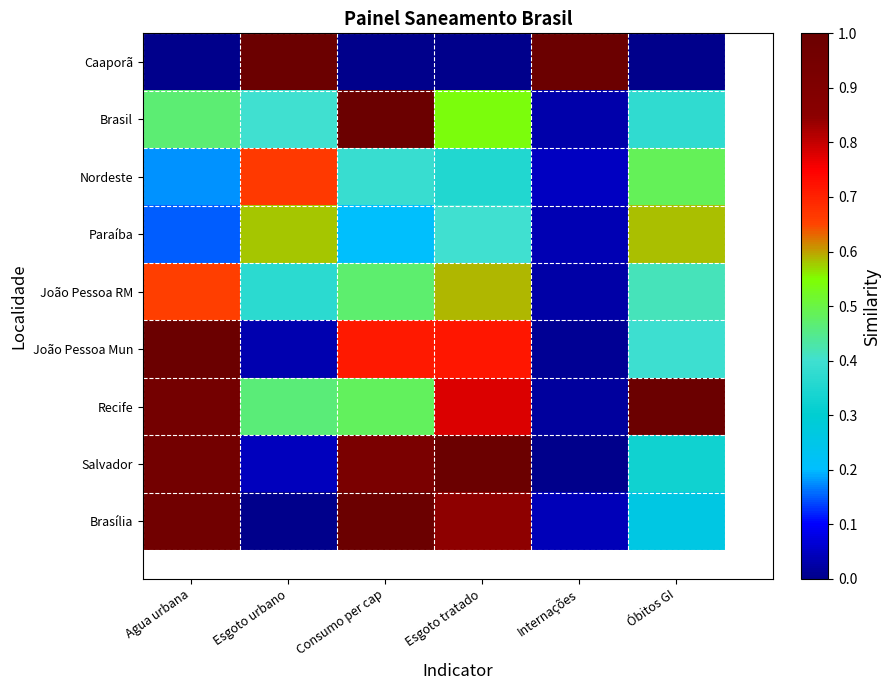

What is the total value across all series at Esgoto tratado?

5.2